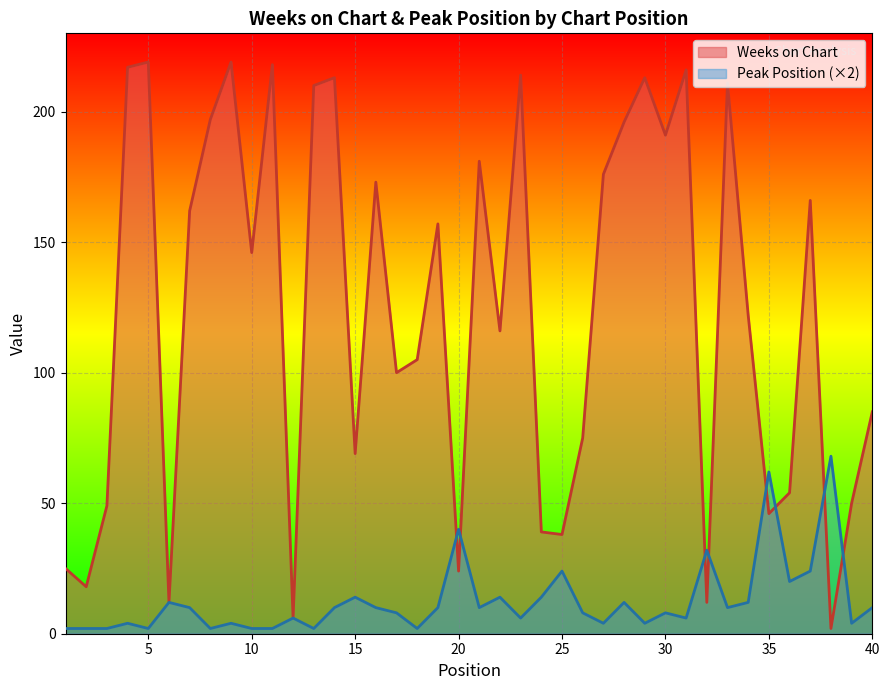

How many values in the Peak Position series exceed 10?

13